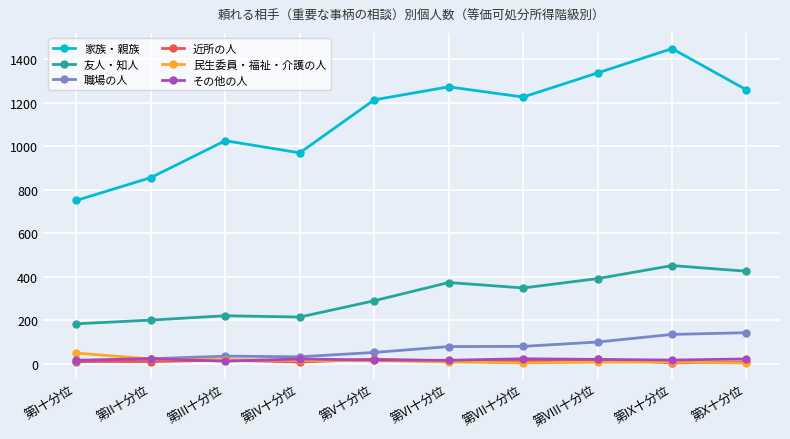

In 家族・親族, how many points are lower than both neighbors (excluding endpoints)?

2